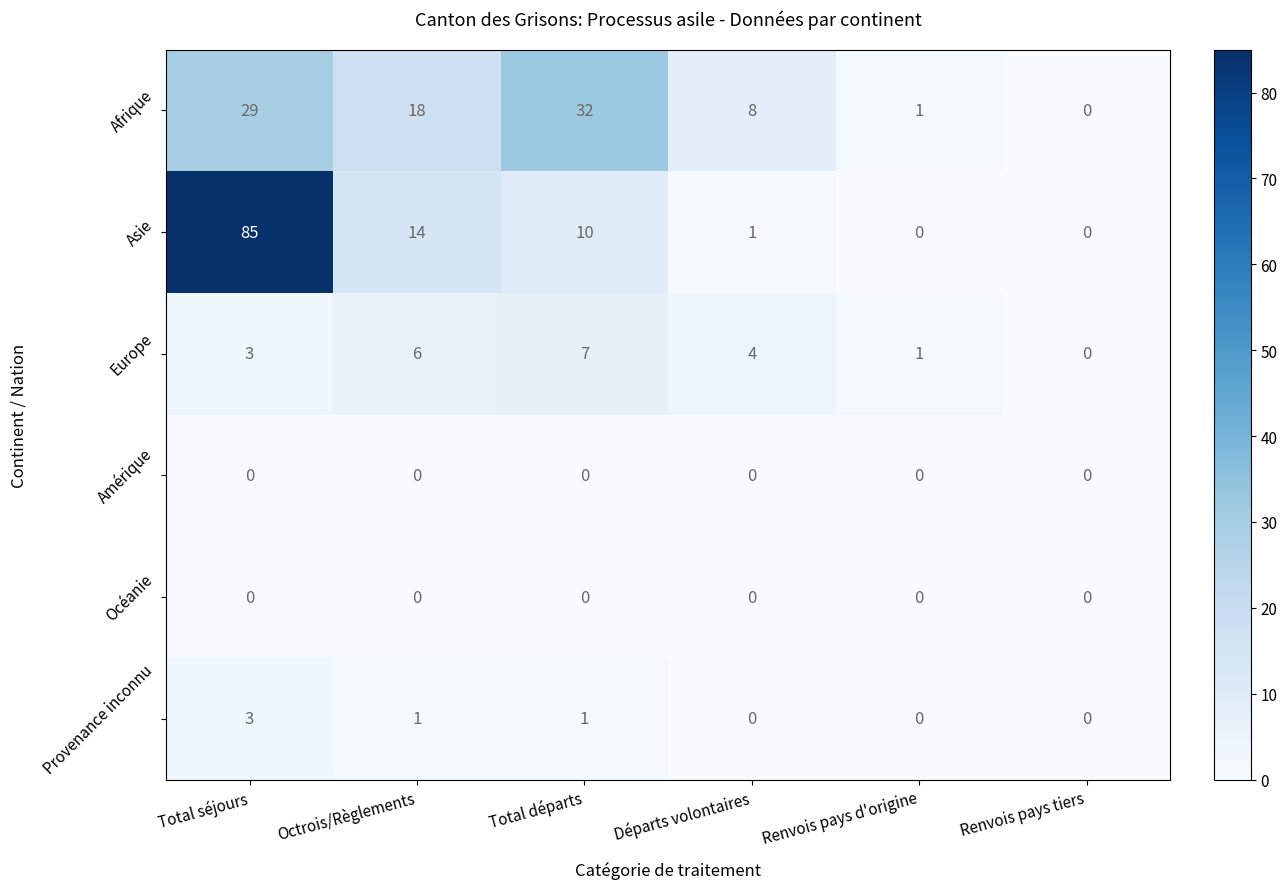

What is the greatest value displayed?

85